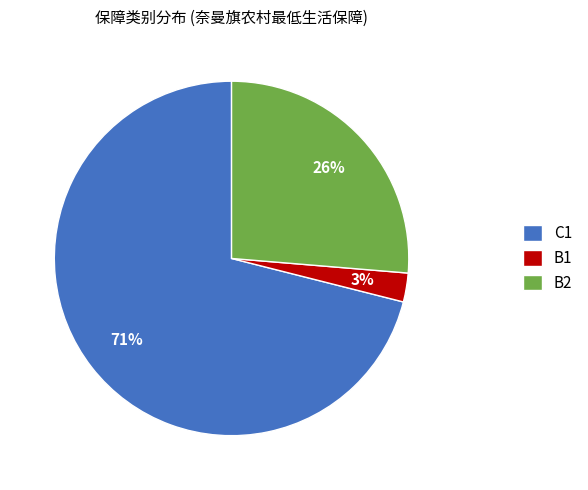

How many slices are in this pie chart?

3